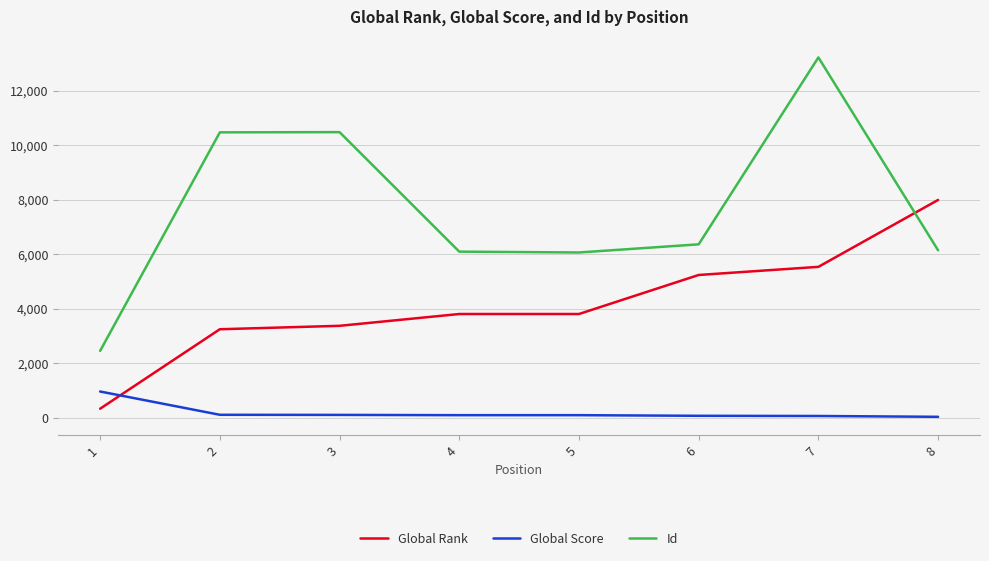

The value of Global Rank at 7 is 5543. True or false?

True